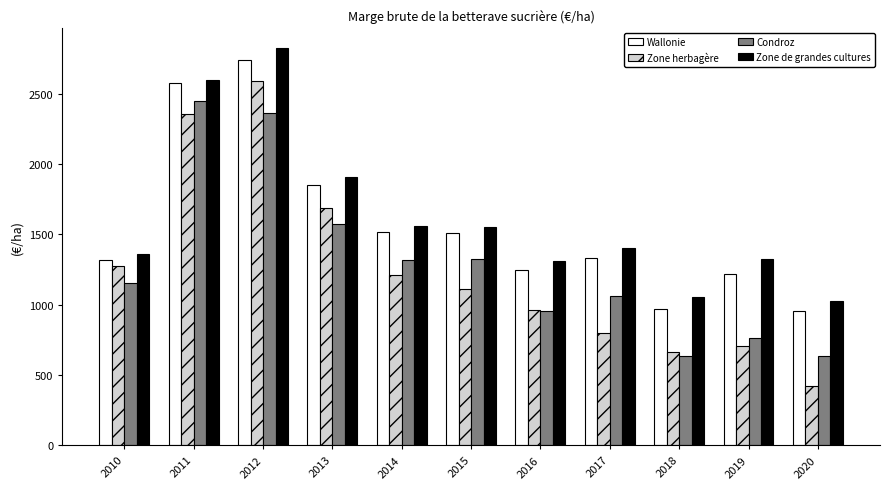

Which series has the largest total across all categories?

Zone de grandes cultures